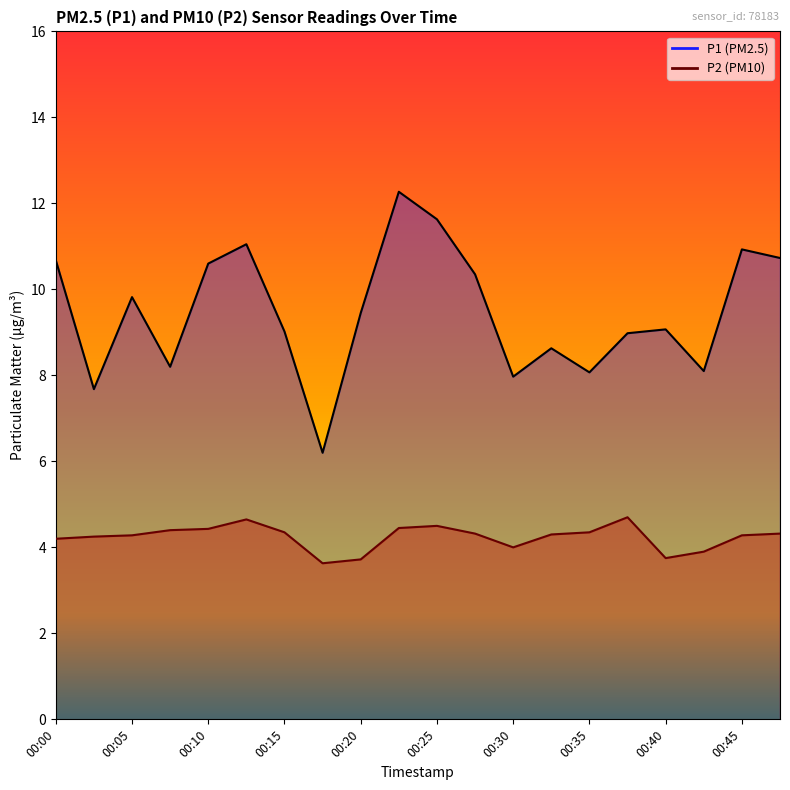

Reading left to right, list all the values displayed in this chart.

P1: 10.7	7.7	9.8	8.2	10.6	11.1	9.0	6.2	9.4	12.3	11.6	10.3	8.0	8.6	8.1	9.0	9.1	8.1	10.9	10.7
P2: 4.2	4.2	4.3	4.4	4.4	4.7	4.3	3.6	3.7	4.5	4.5	4.3	4.0	4.3	4.3	4.7	3.8	3.9	4.3	4.3